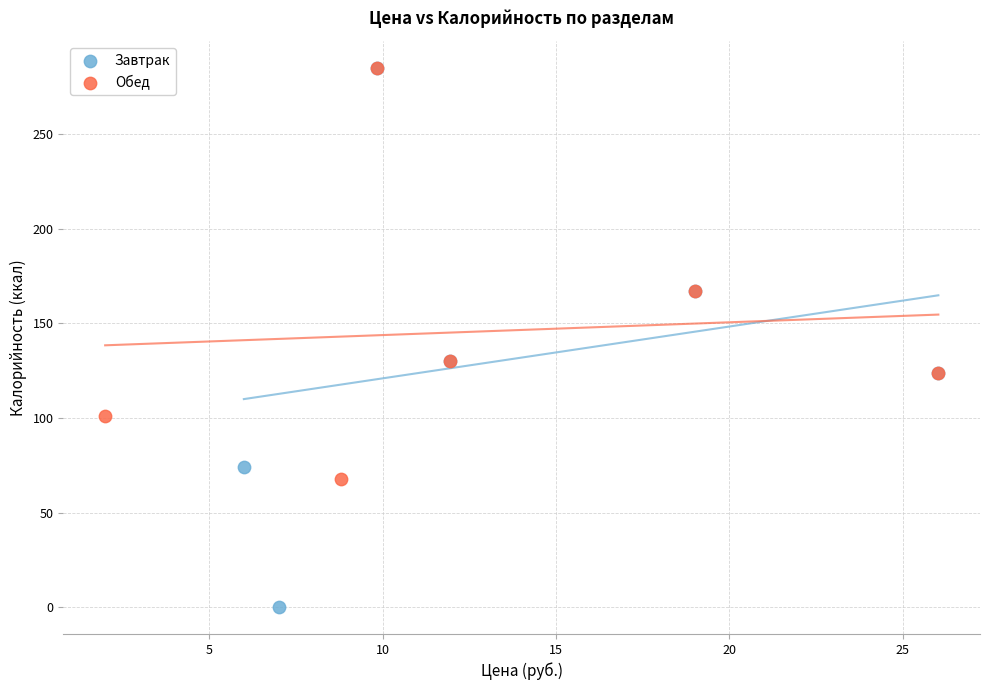

Which series contains the lowest Y value?

Завтрак